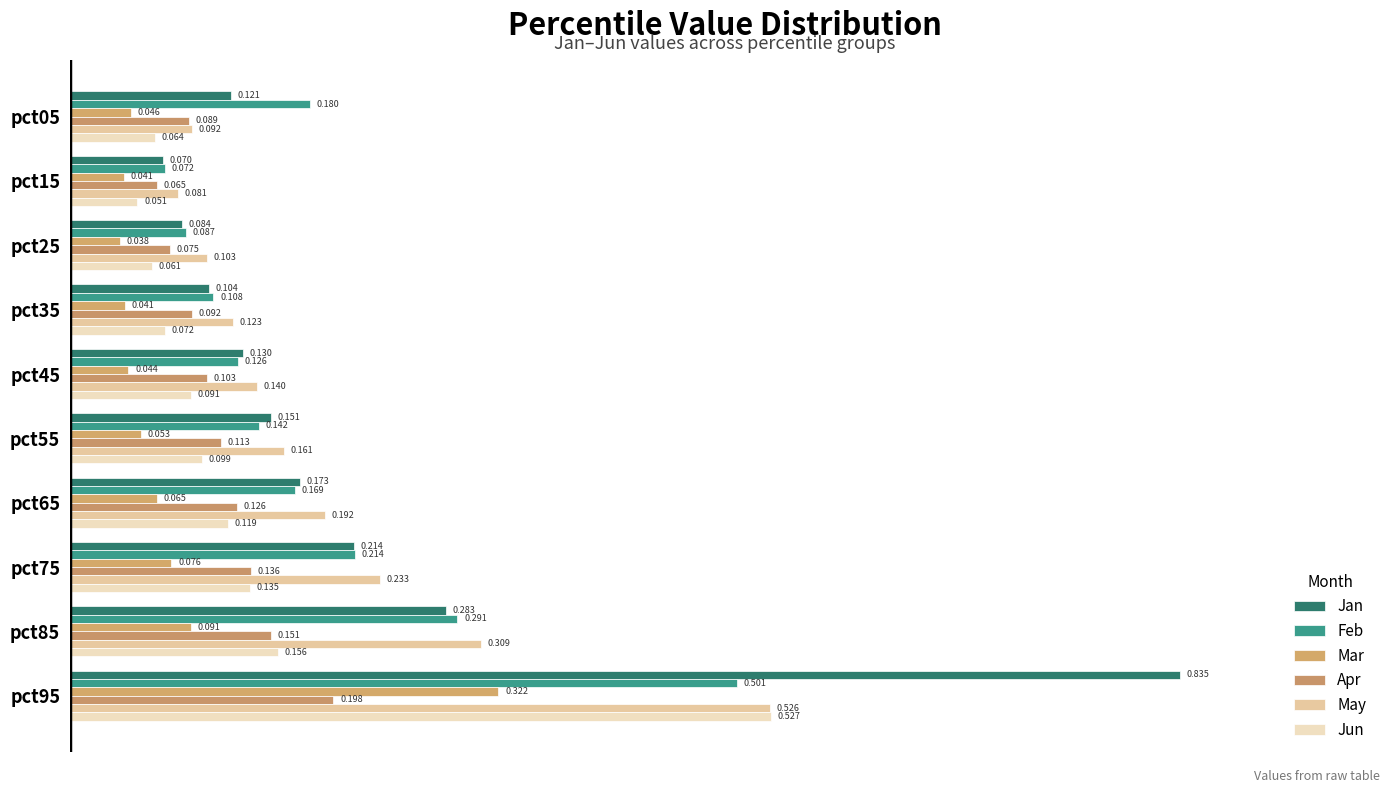

Count the number of categories in the chart.

10